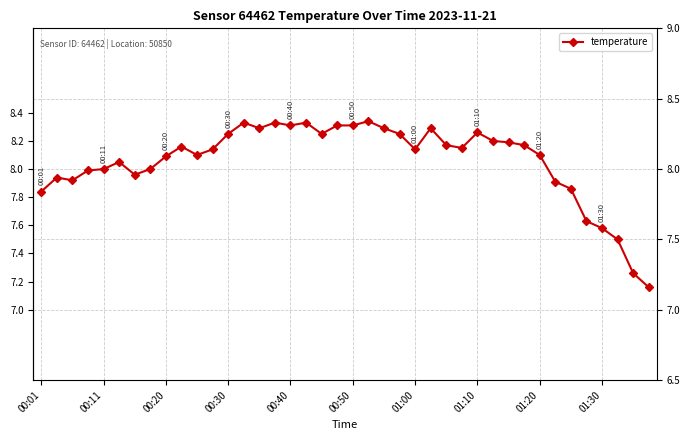

True or false: the data has more than 2 interior local peaks.

True